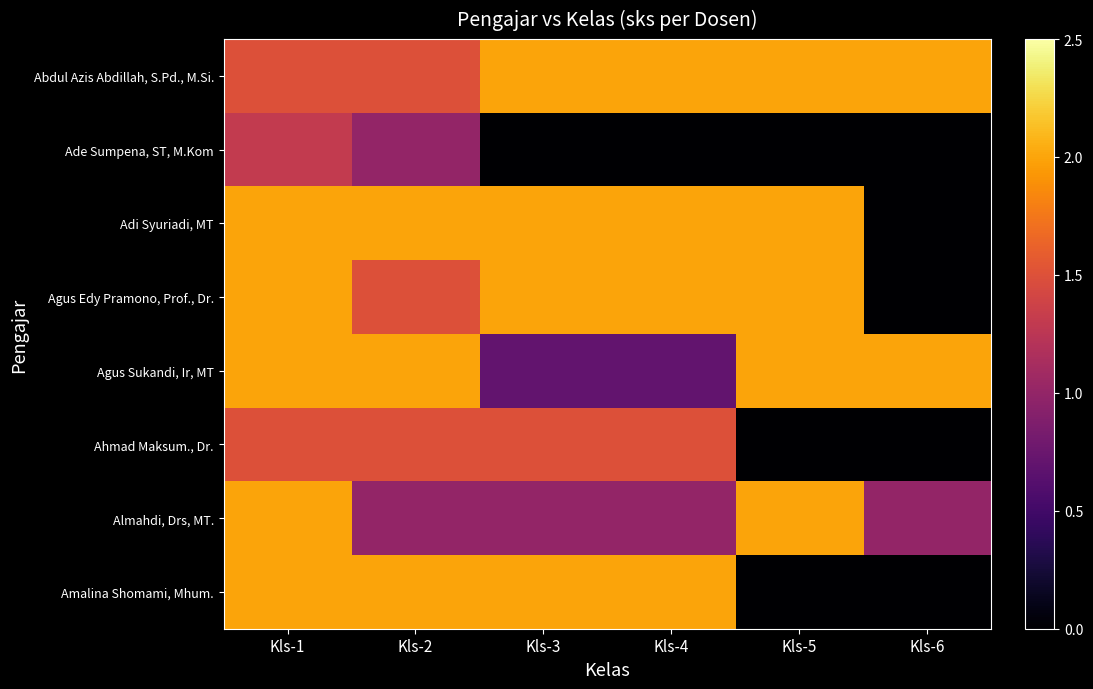

What is the spread (max minus min) of values at Kls-3?

2.0